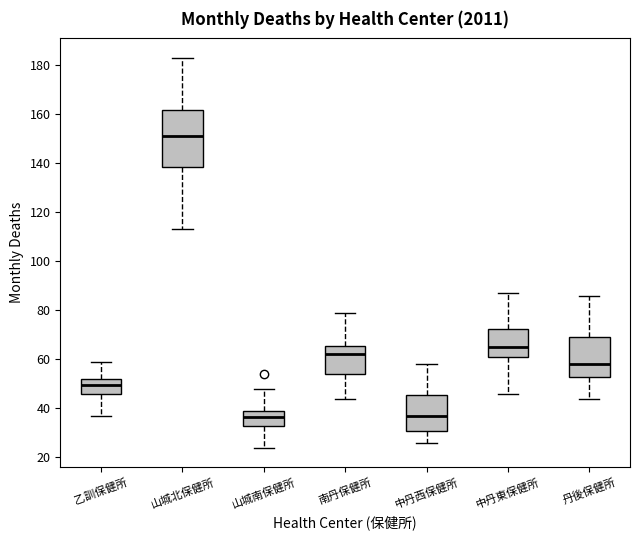

Reading left to right, transcribe this box plot: for each box, give where its median line is, the range the box spans, and where its two whiskers end, as read against the y-axis. The values are not printed on the chart, so give them approximately, as read against the axis.

乙訓保健所: median 50, box 46 to 52, whiskers 38 to 60
山城北保健所: median 152, box 138 to 162, whiskers 114 to 184
山城南保健所: median 36, box 34 to 40, whiskers 24 to 48
南丹保健所: median 62, box 54 to 66, whiskers 44 to 80
中丹西保健所: median 38, box 30 to 46, whiskers 26 to 58
中丹東保健所: median 66, box 62 to 72, whiskers 46 to 88
丹後保健所: median 58, box 54 to 70, whiskers 44 to 86